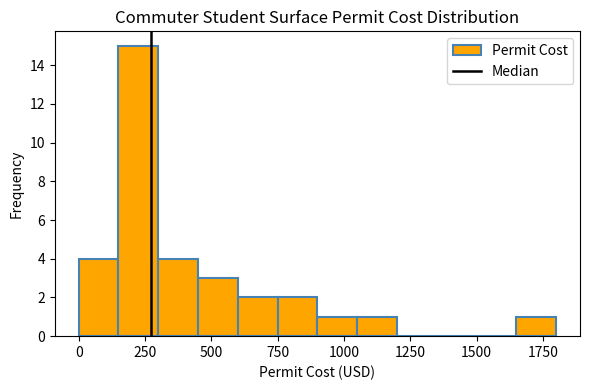

Around what value on the x-axis is the tallest bar? Give the approximate position of its centre, as read against the axis.

250